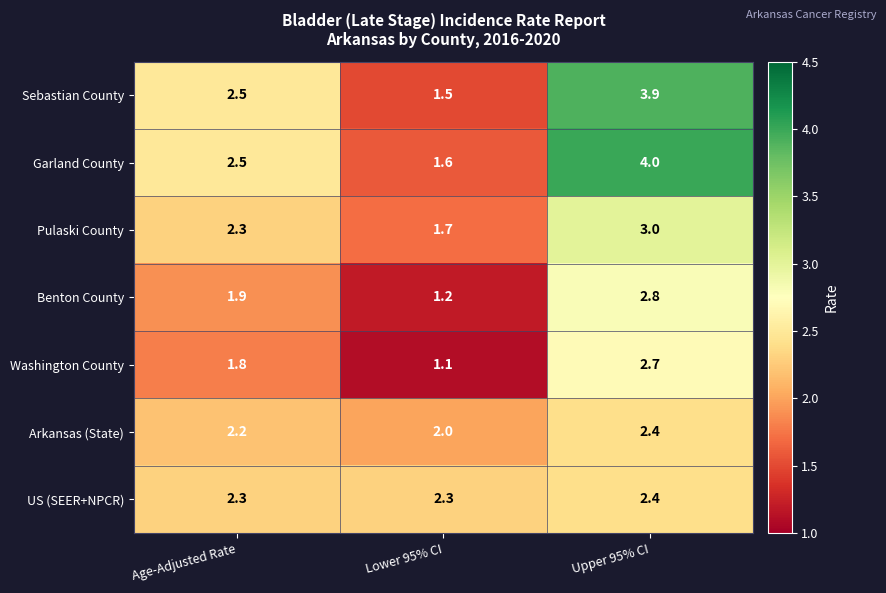

The value of US (SEER+NPCR) at Upper 95% CI is 2.4. True or false?

True